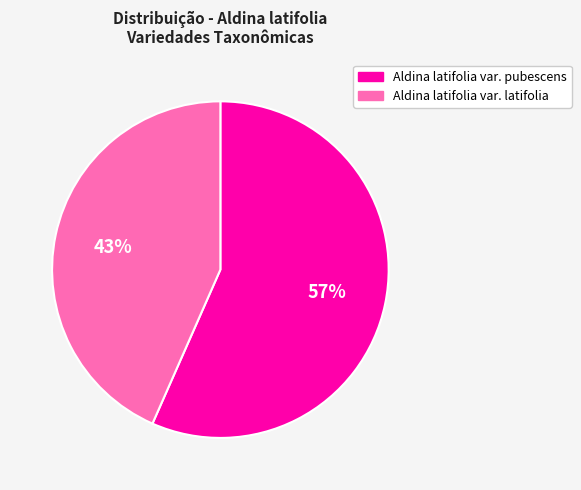

Is the sum of Aldina latifolia var. pubescens and Aldina latifolia var. latifolia greater than half?

Yes